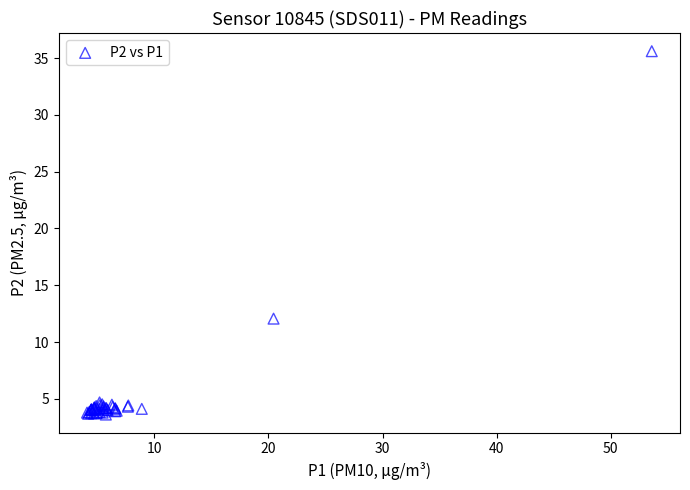

What Y value in the scatter plot is closest to 19?

12.1